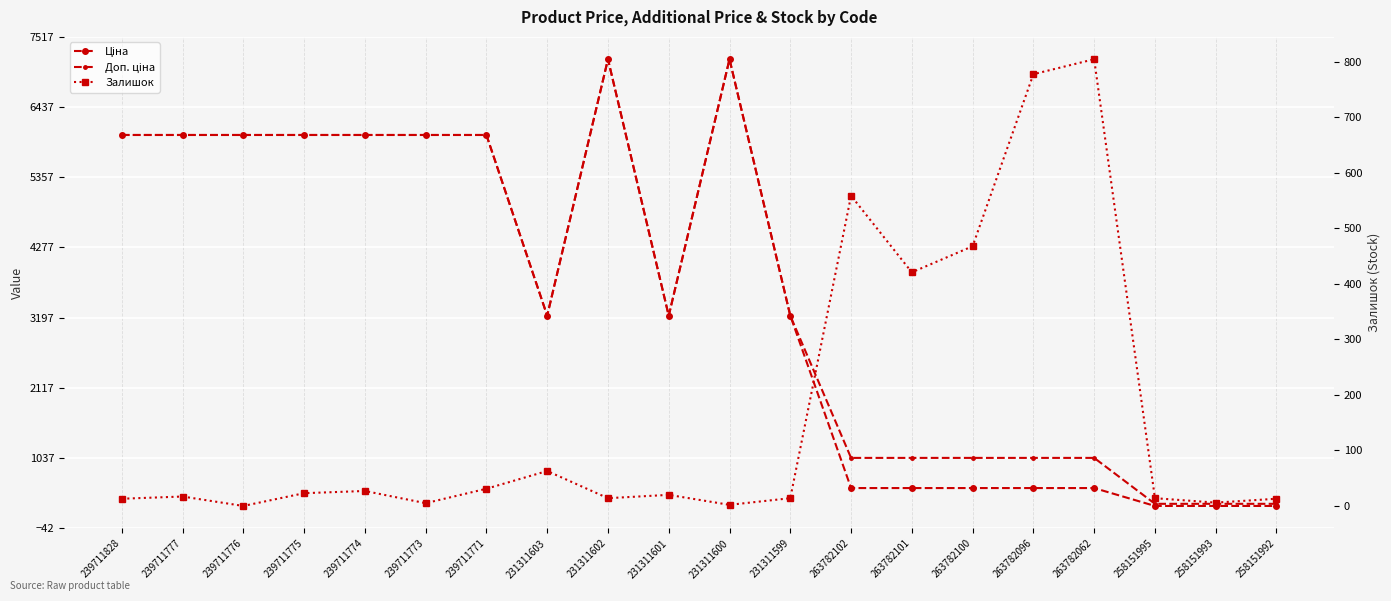

What are all the series names shown in the legend?

Ціна, Доп. ціна, Залишок